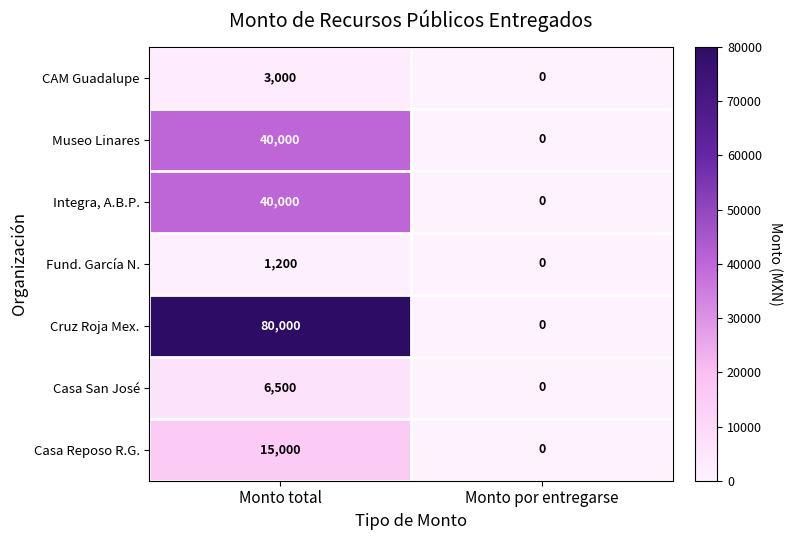

Rank the categories by Cruz Roja Mex. value from highest to lowest.

Monto total, Monto por entregarse